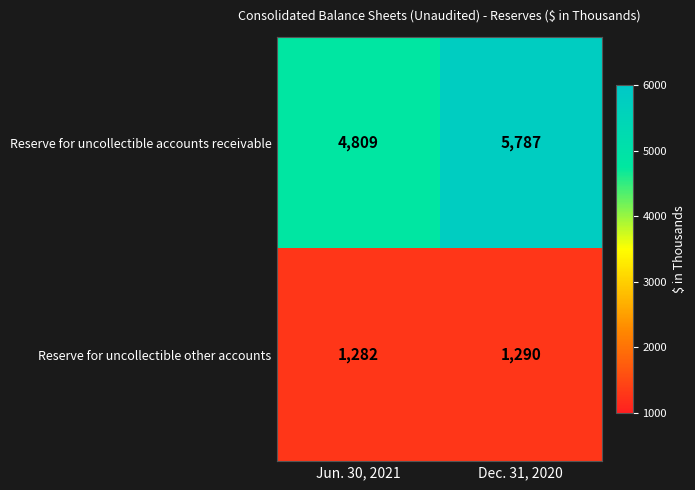

What is the smallest value displayed?

1282